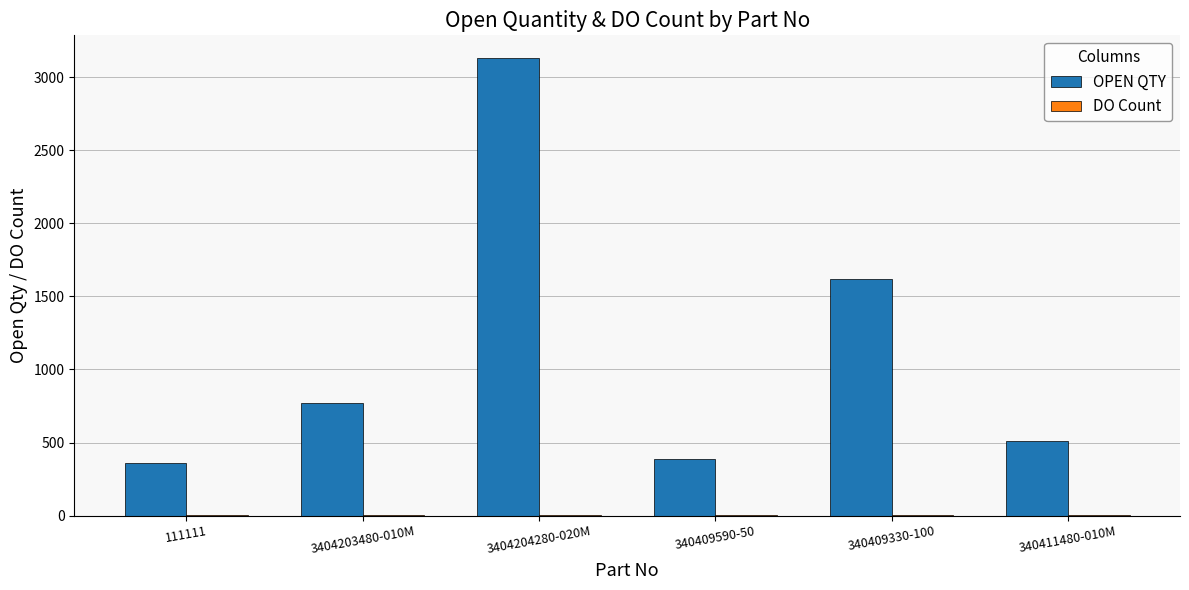

True or false: OPEN QTY has a value of 1617 at 340409330-100.

True